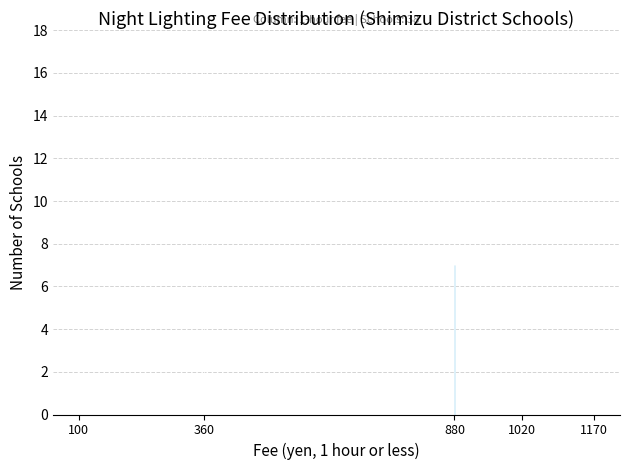

Reading left to right, transcribe all the data shown in this chart.

100=4	360=16	880=7	1020=7	1170=4